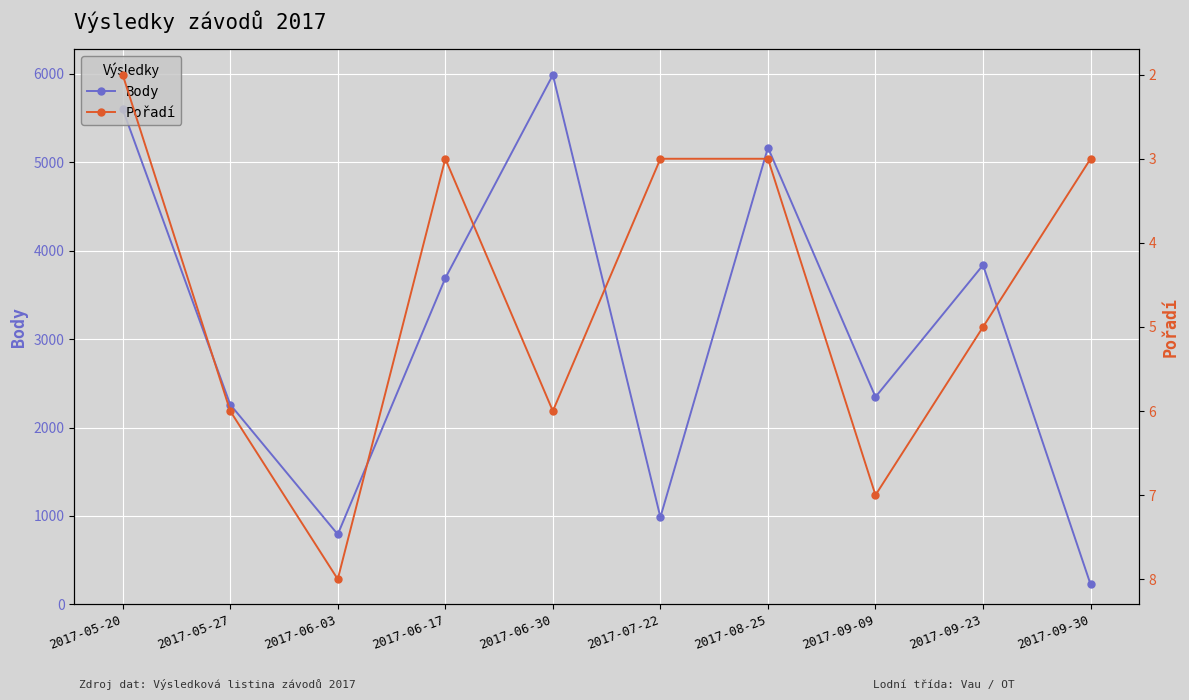

At which category is the sum across all series the highest?

2017-06-30